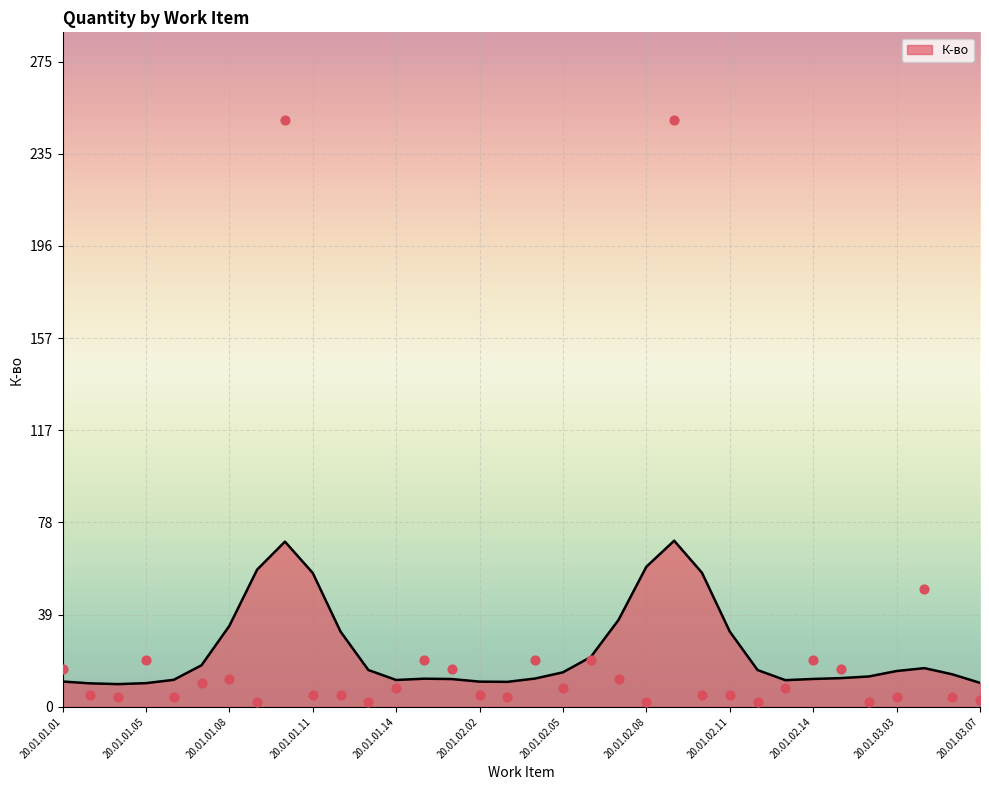

Approximately how many times larger is the value at 20.01.03.05 compared to 20.01.03.01?

3.1